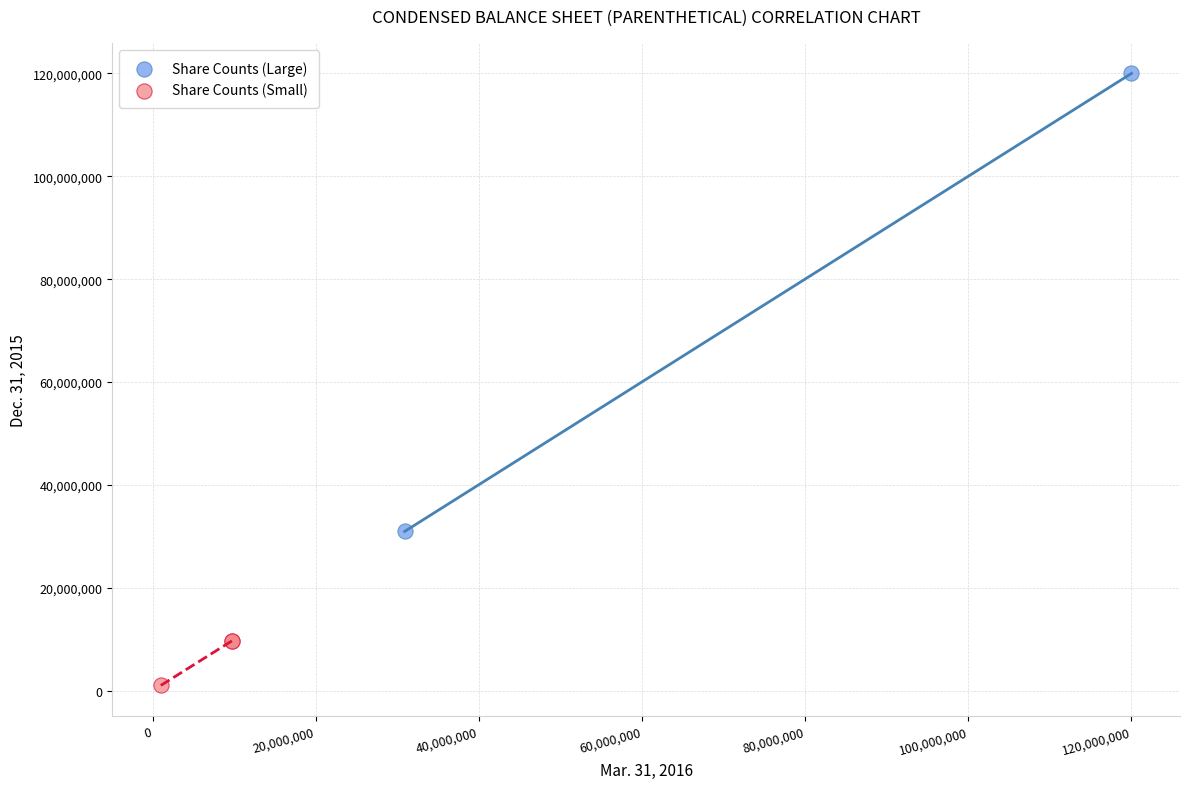

What are all the series names shown in the legend?

Share Counts (Large), Share Counts (Small)